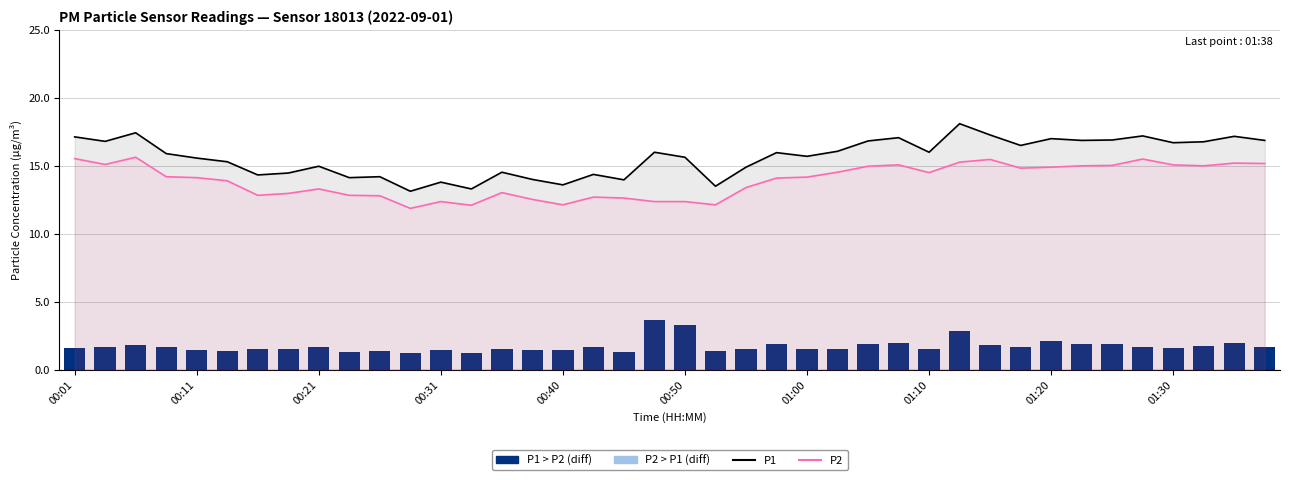

Reading right to left, extract all data points from this chart.

P1: 16.9	17.2	16.8	16.7	17.2	16.9	16.9	17.0	16.5	17.3	18.1	16.0	17.1	16.8	16.1	15.7	16.0	14.9	13.5	15.6	16.0	14.0	14.4	13.6	14.0	14.5	13.3	13.8	13.1	14.2	14.1	15.0	14.5	14.3	15.3	15.6	15.9	17.4	16.8	17.1
P2: 15.2	15.2	15.0	15.1	15.5	15.0	15.0	14.9	14.8	15.5	15.3	14.5	15.1	15.0	14.5	14.2	14.1	13.4	12.1	12.4	12.4	12.6	12.7	12.1	12.5	13.0	12.1	12.4	11.9	12.8	12.8	13.3	13.0	12.8	13.9	14.1	14.2	15.6	15.1	15.5
P1 - P2 (difference): 1.7	2.0	1.8	1.6	1.7	1.9	1.9	2.1	1.7	1.8	2.8	1.5	2.0	1.9	1.5	1.5	1.9	1.5	1.4	3.3	3.6	1.3	1.7	1.5	1.5	1.5	1.2	1.4	1.3	1.4	1.3	1.7	1.5	1.5	1.4	1.4	1.7	1.8	1.7	1.6